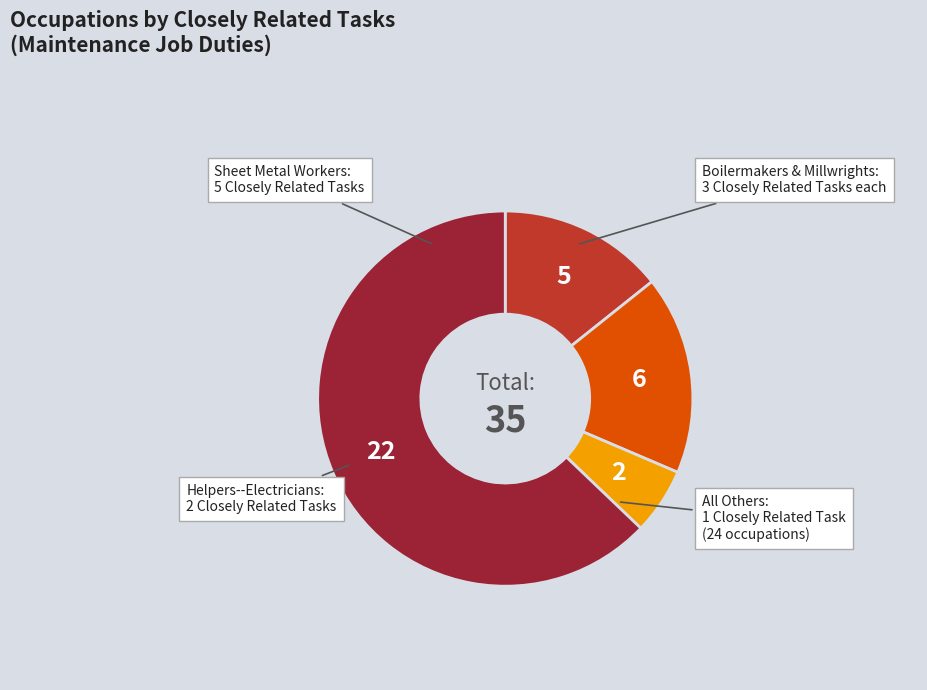

Does any single category account for the majority?

Yes